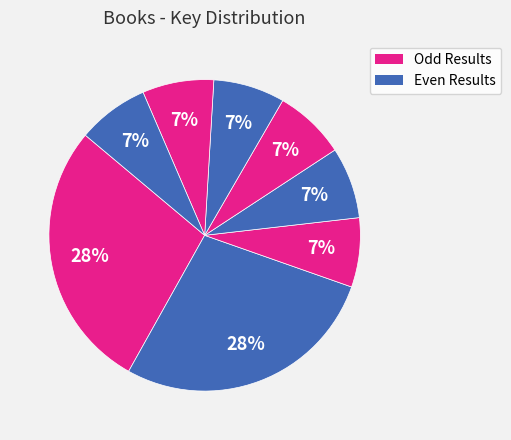

Rank the categories by value from highest to lowest.

1, 2, 4, 5, 6, 8, 7, 3